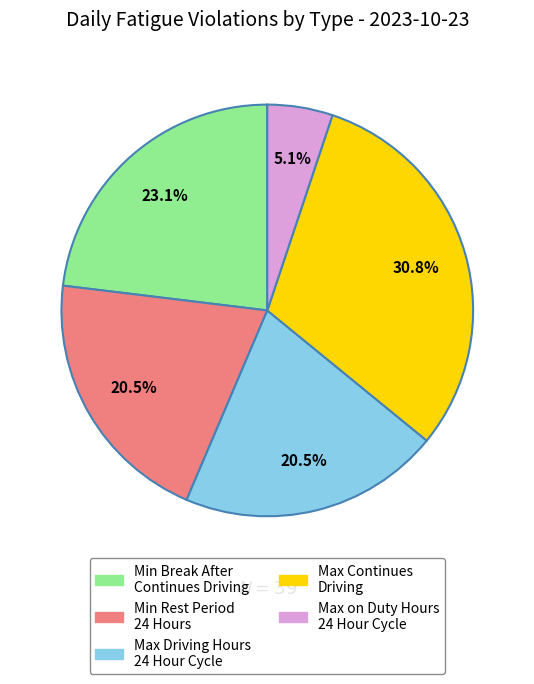

Is there any slice that represents more than half of the pie?

No